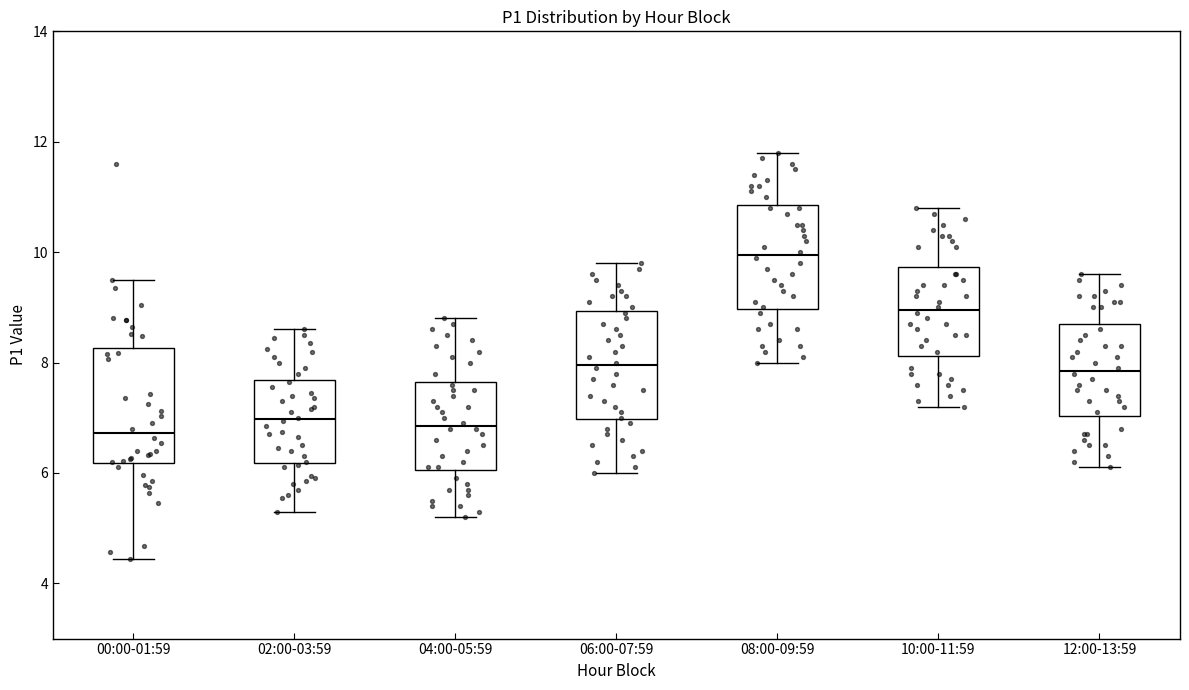

Reading left to right, transcribe this box plot: for each box, give where its median line is, the range the box spans, and where its two whiskers end, as read against the y-axis. The values are not printed on the chart, so give them approximately, as read against the axis.

00:00-01:59: median 6.8, box 6.2 to 8.2, whiskers 4.4 to 9.6
02:00-03:59: median 7.0, box 6.2 to 7.6, whiskers 5.4 to 8.6
04:00-05:59: median 6.8, box 6.0 to 7.6, whiskers 5.2 to 8.8
06:00-07:59: median 8.0, box 7.0 to 9.0, whiskers 6.0 to 9.8
08:00-09:59: median 10.0, box 9.0 to 10.8, whiskers 8.0 to 11.8
10:00-11:59: median 9.0, box 8.2 to 9.8, whiskers 7.2 to 10.8
12:00-13:59: median 7.8, box 7.0 to 8.8, whiskers 6.2 to 9.6